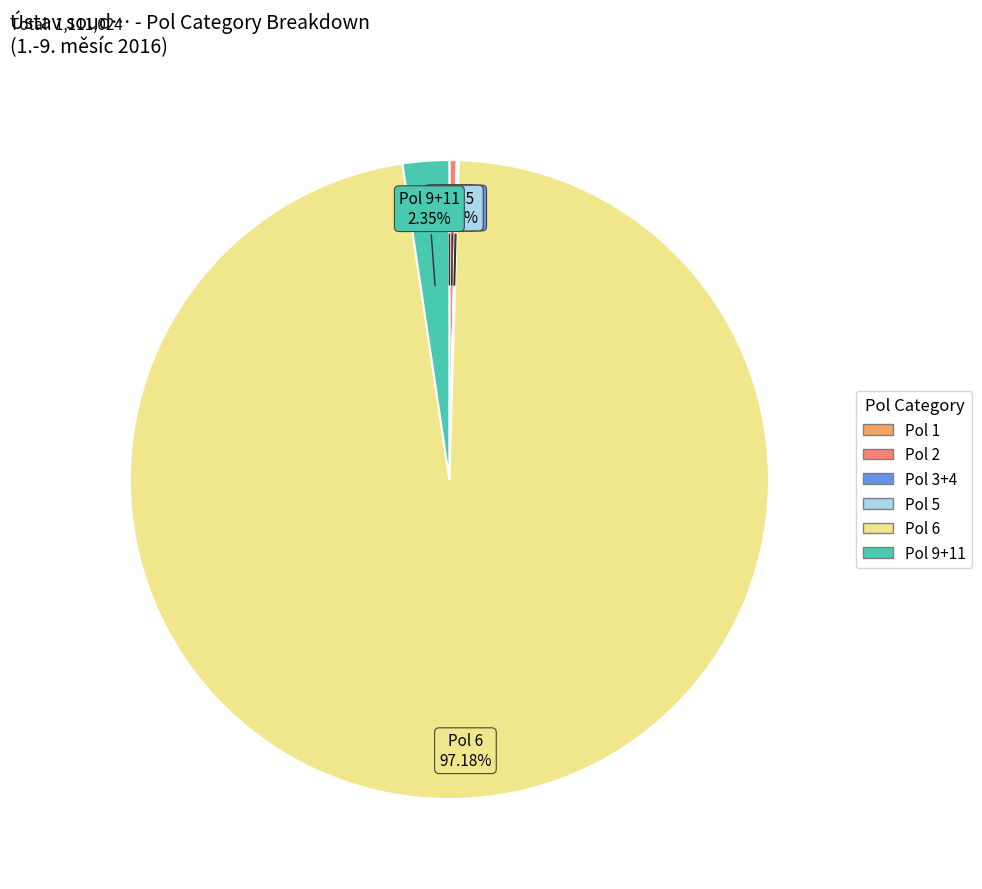

Is there any slice that represents more than half of the pie?

Yes